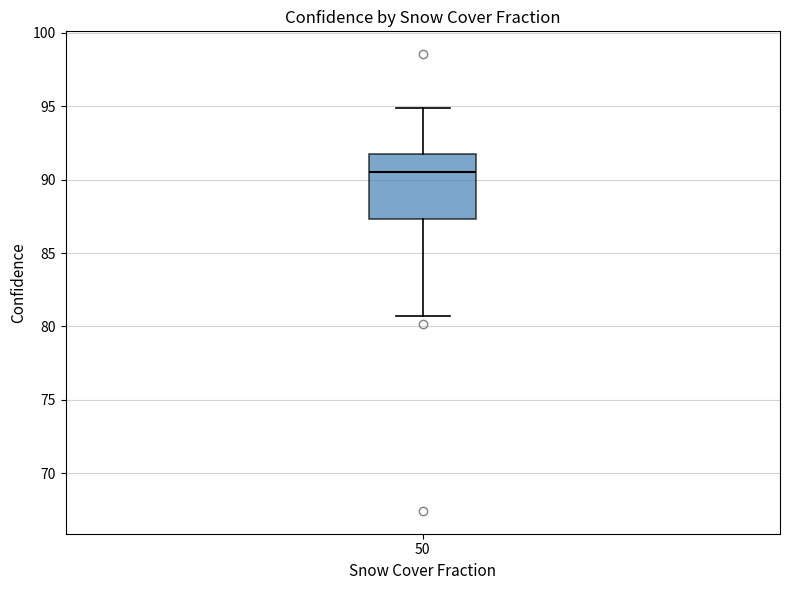

Transcribe this box plot: give where the median line is, the range the box spans, and where the two whiskers end, as read against the y-axis. The values are not printed on the chart, so give them approximately, as read against the axis.

median 90.5, box 87.5 to 91.5, whiskers 80.5 to 95.0